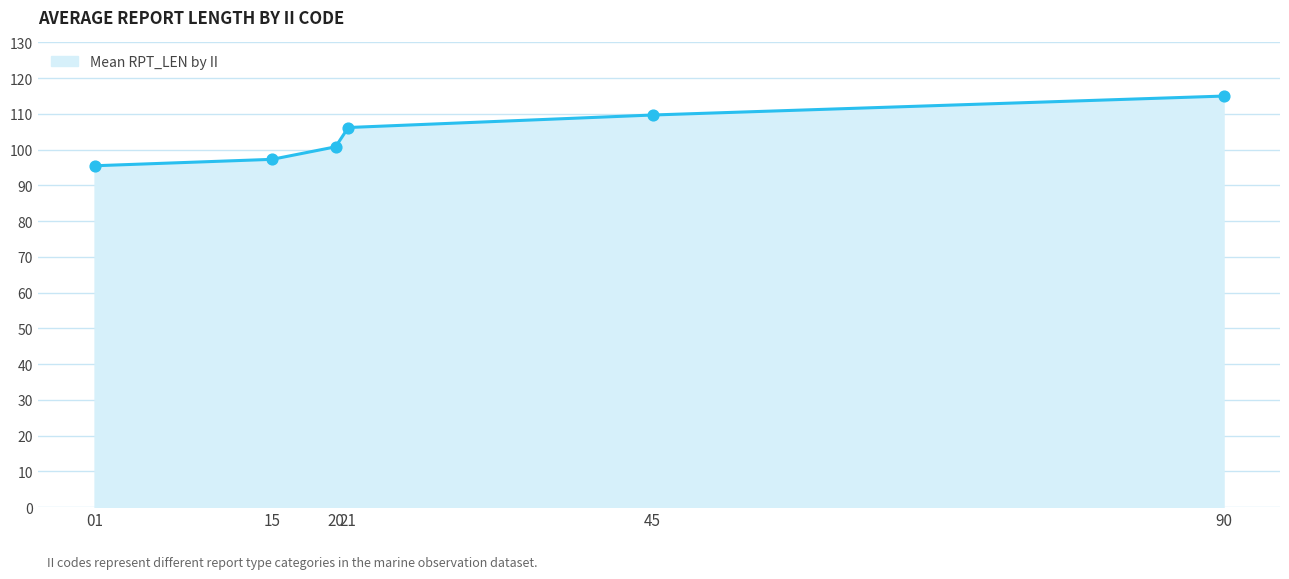

What is the ratio of the value at 45 to the value at 15?

1.1